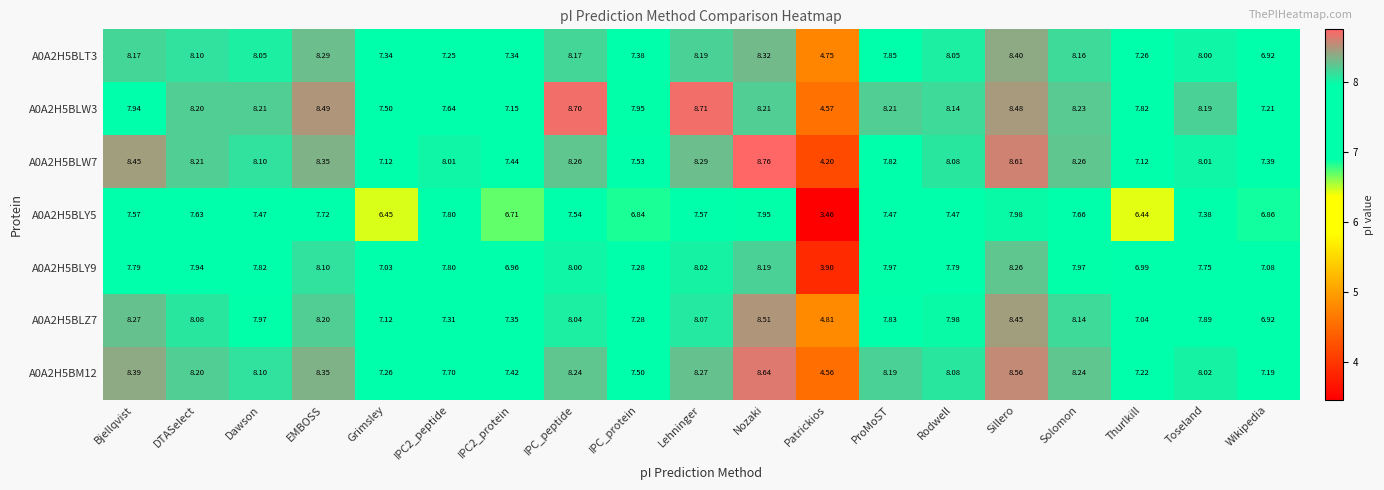

Where is A0A2H5BLY5 nearest to the value 5?

Thurlkill